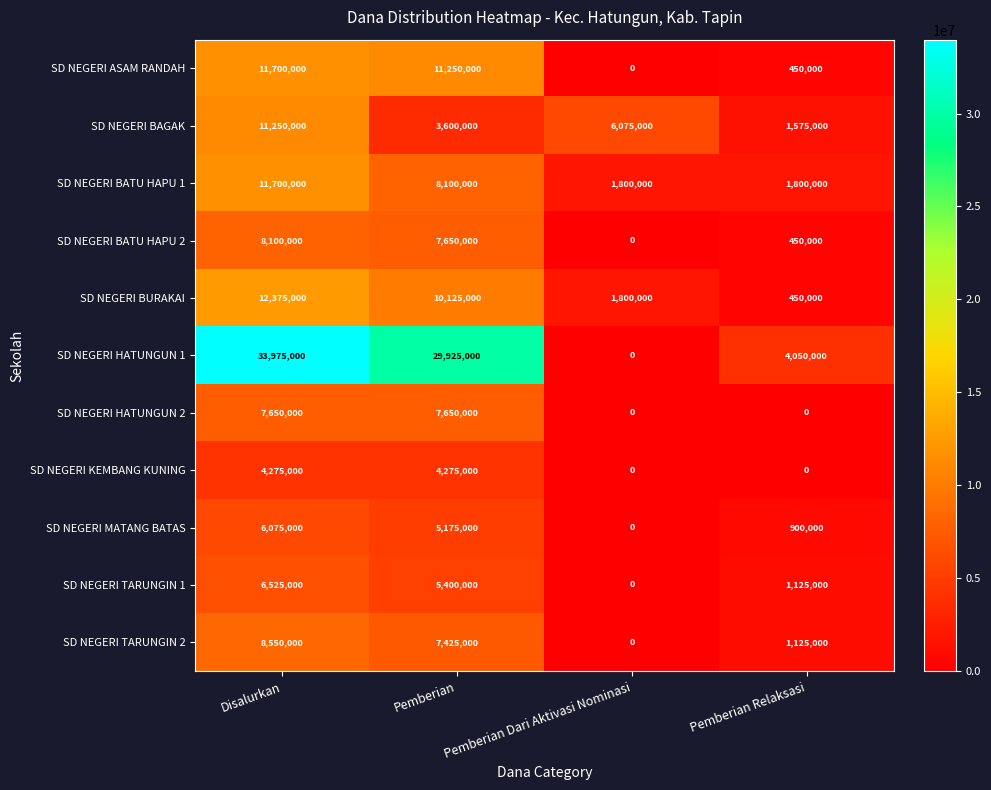

At how many categories does at least one series exceed 27285220?

2